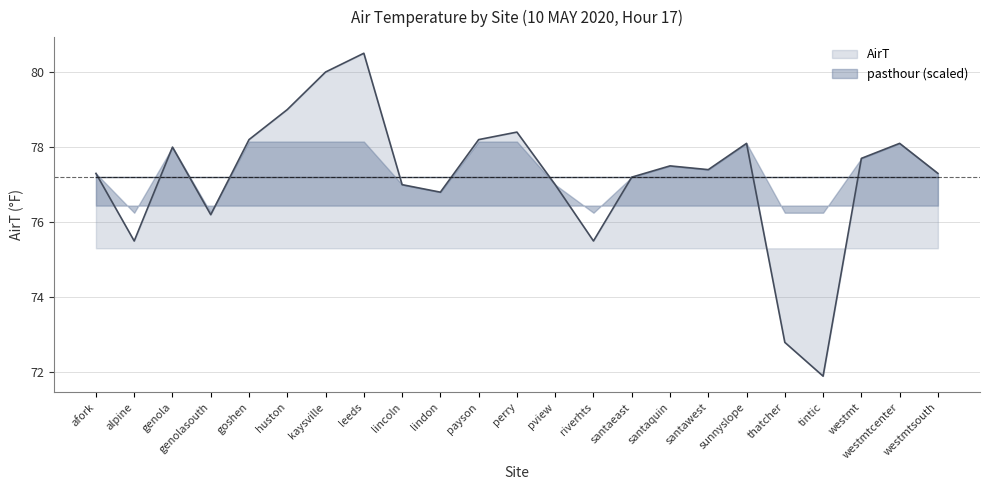

What is the label of the 6th point from the left?

huston